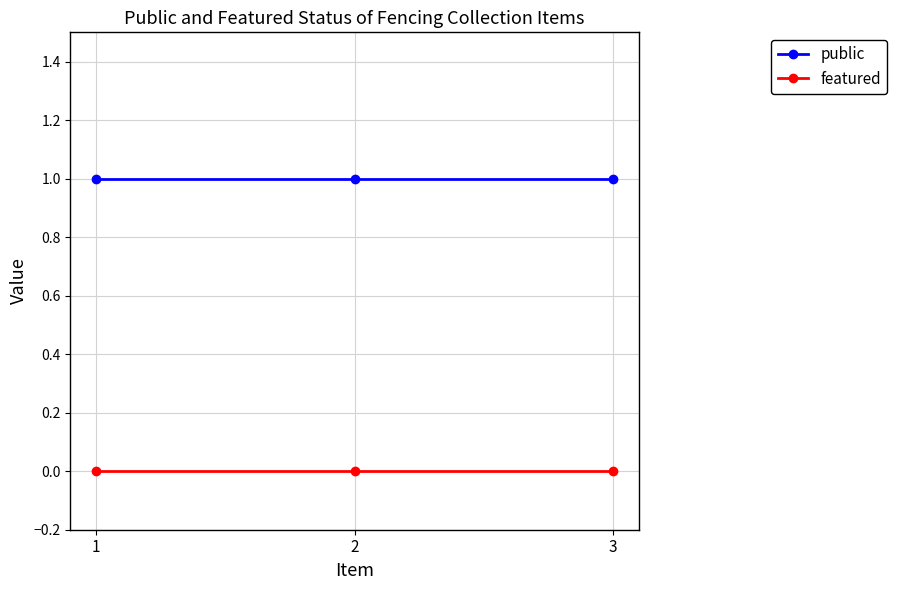

Rank the series by their maximum value, from lowest to highest.

featured, public